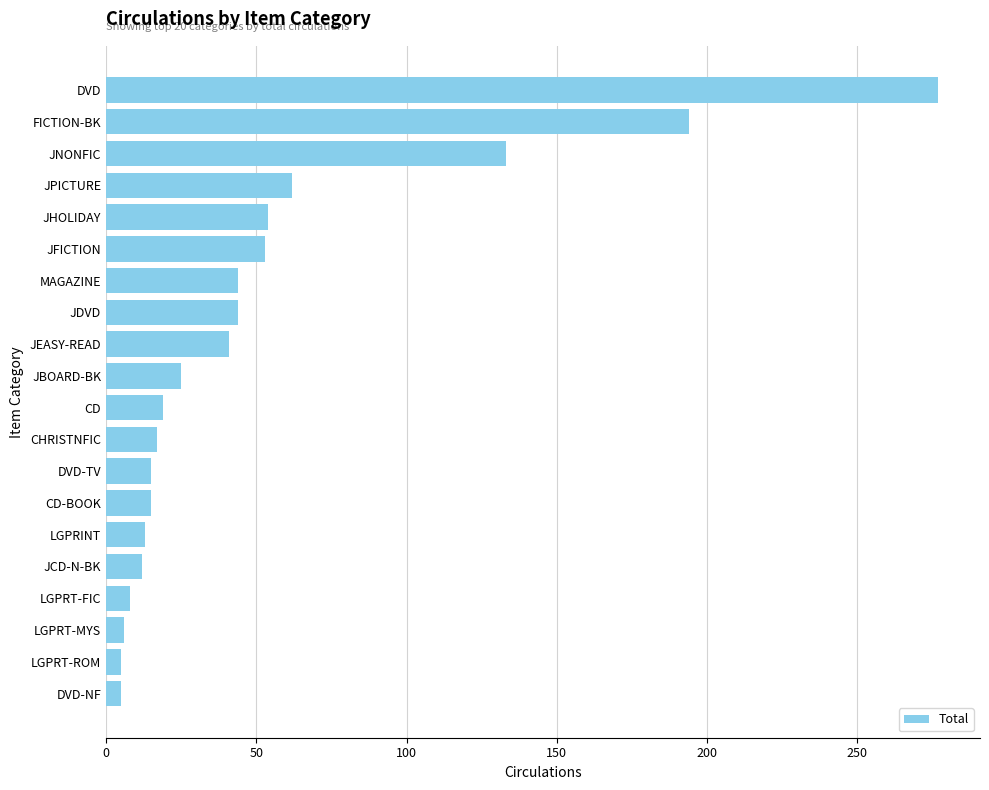

Which has a higher value, JDVD or CD?

JDVD